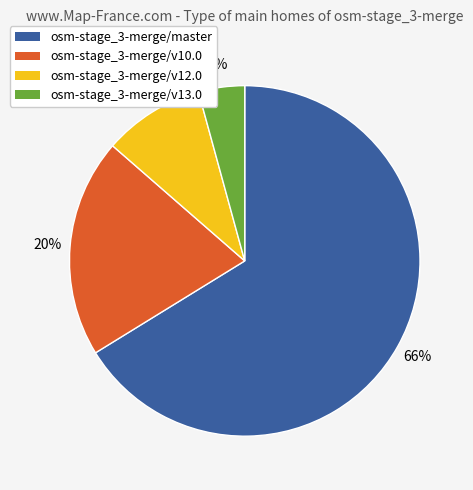

To the nearest percent, what is the average slice percentage?

25%